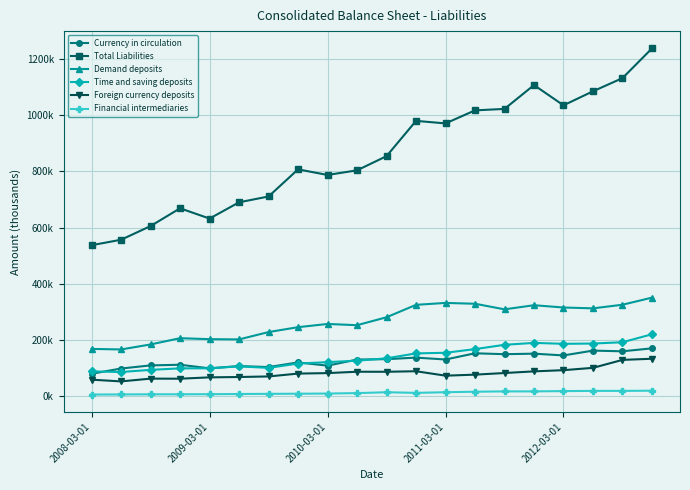

True or false: Foreign currency deposits has more than 1 interior local peaks.

True